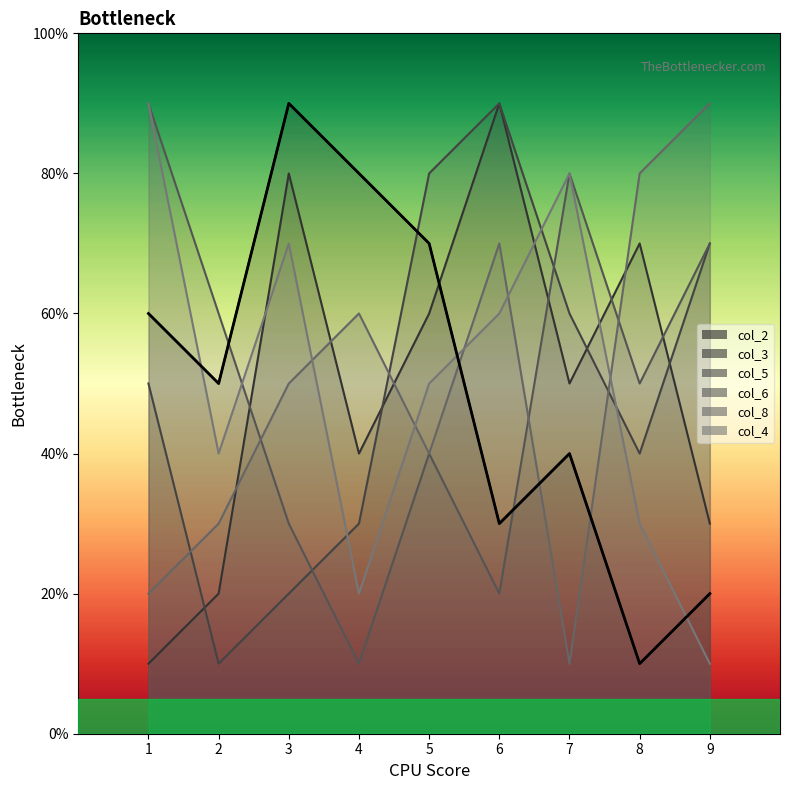

What is the difference between the maximum and minimum values?

8